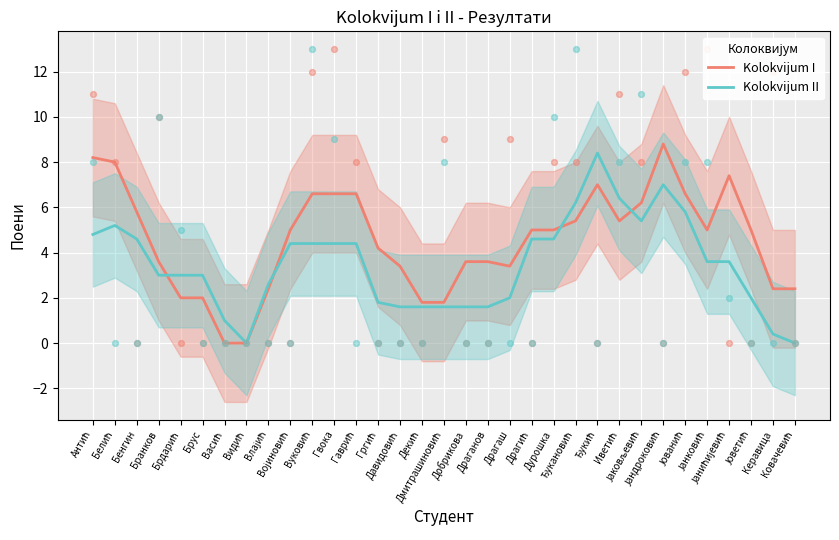

At how many categories does at least one series exceed 0?

32